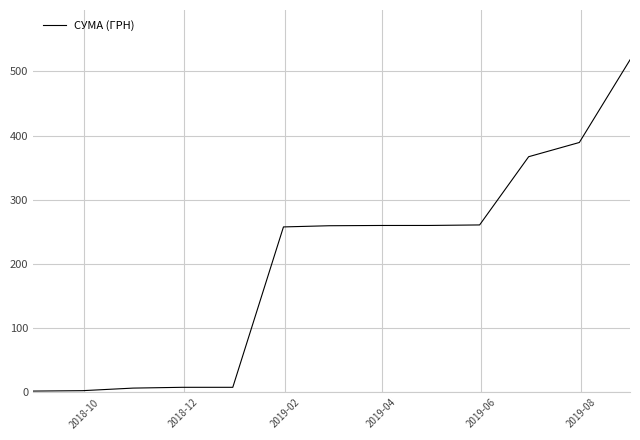

What is the greatest value displayed?

517.8